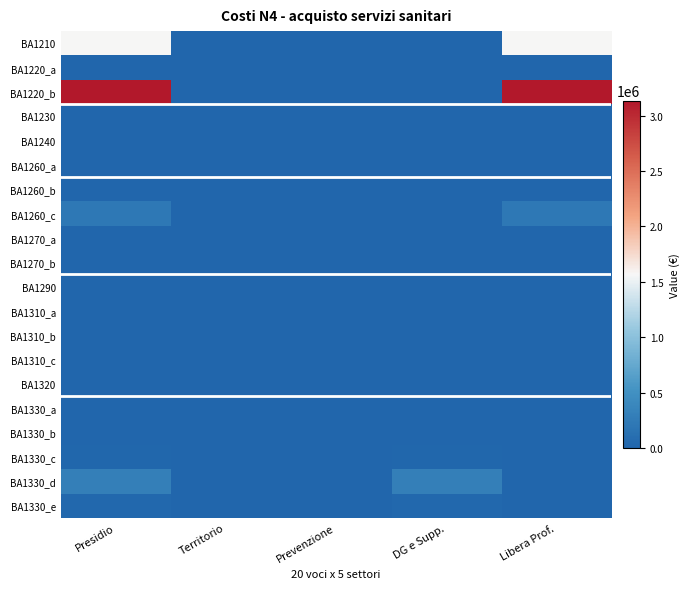

What is the greatest value displayed?

3135242.7